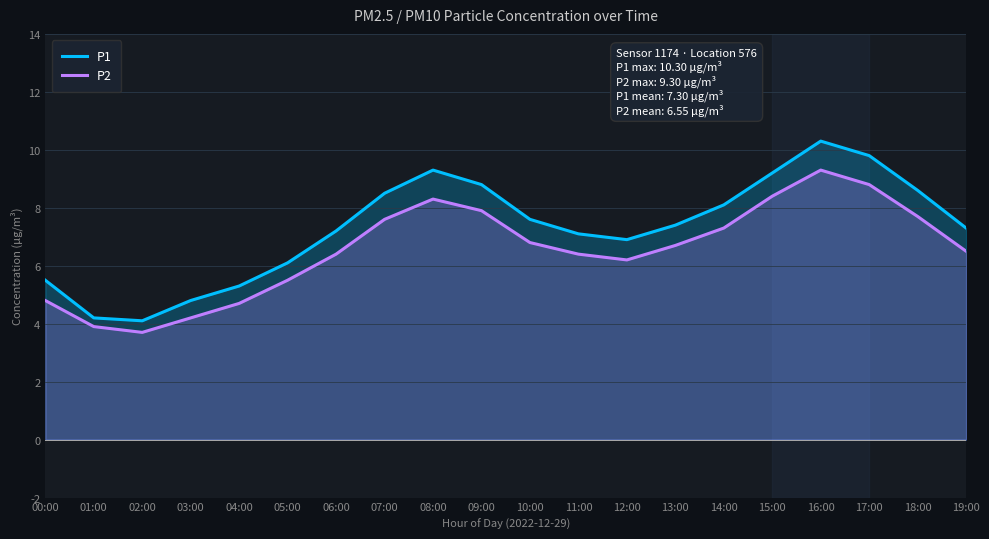

What is the lowest value of the P2 series?

3.7